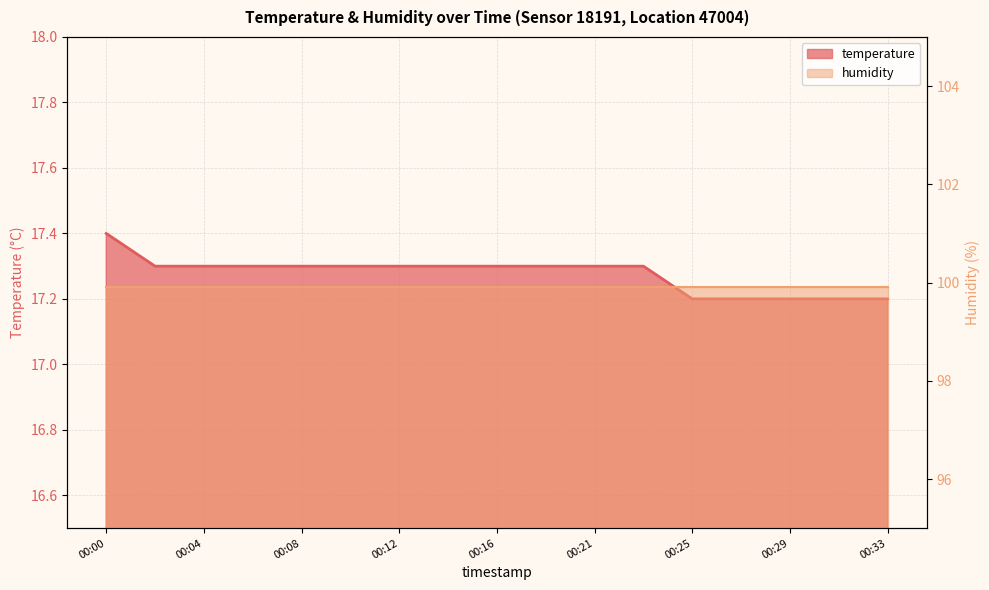

What is the difference between the values at 00:19 and 00:25?

0.1